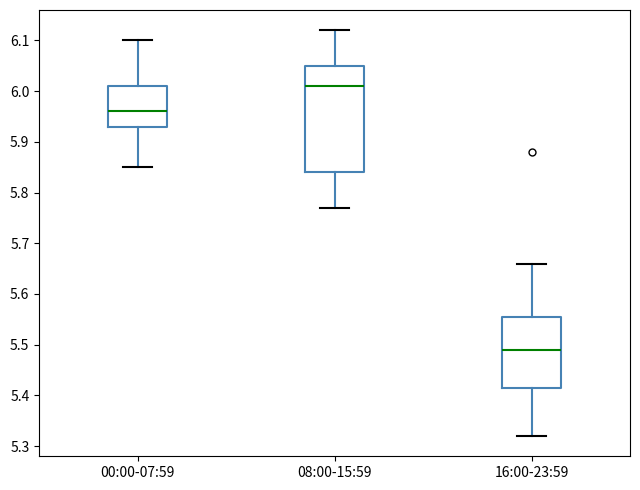

Comparing the boxes themselves (not the whiskers), which one is the tallest?

08:00-15:59